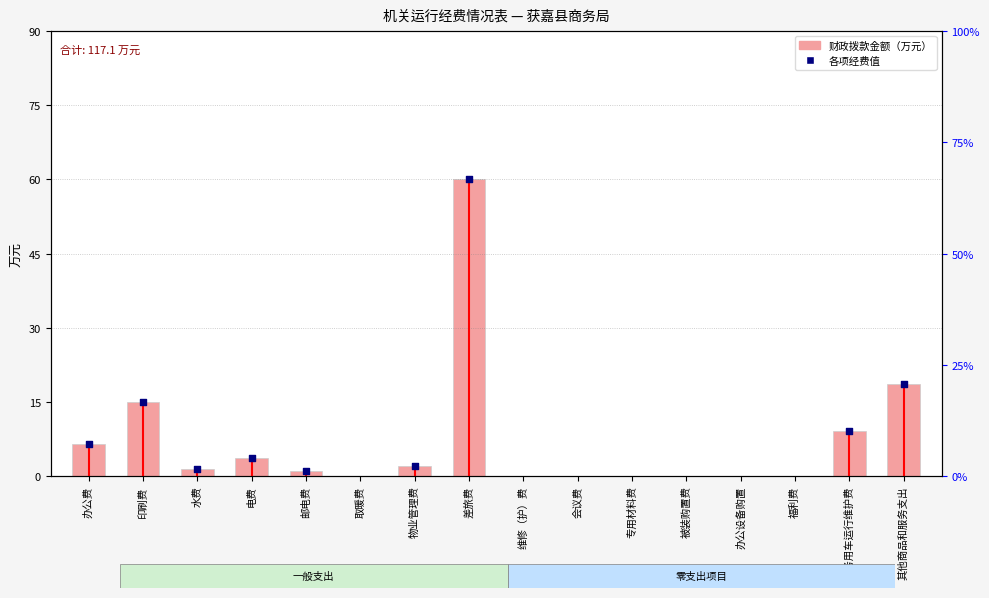

What is the change in value from 差旅费 to 其他商品和服务支出?

-41.4